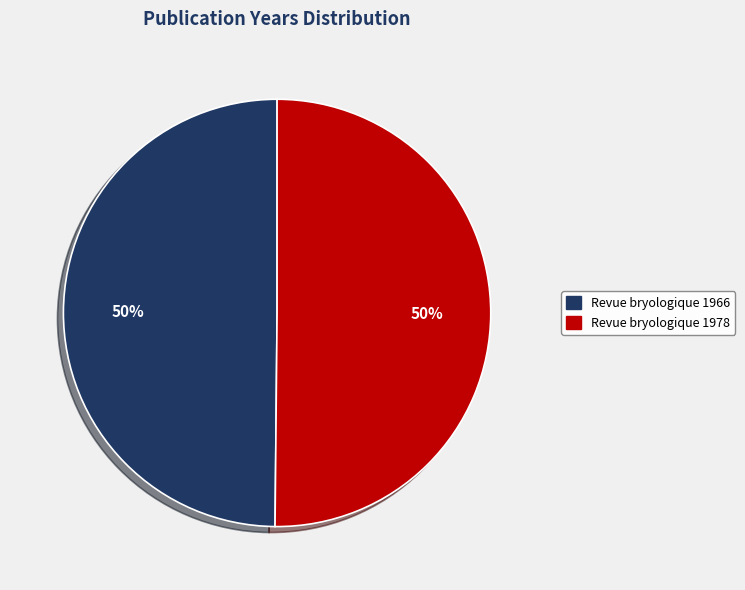

Count the number of slices in the pie.

2